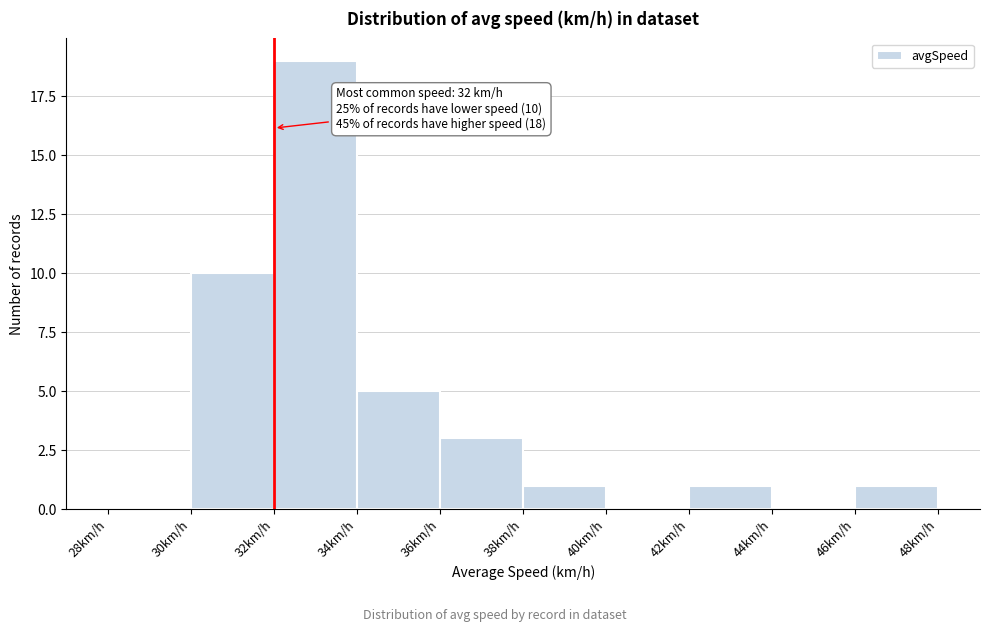

Over which range of the x-axis is the bar tallest?

32 to 34